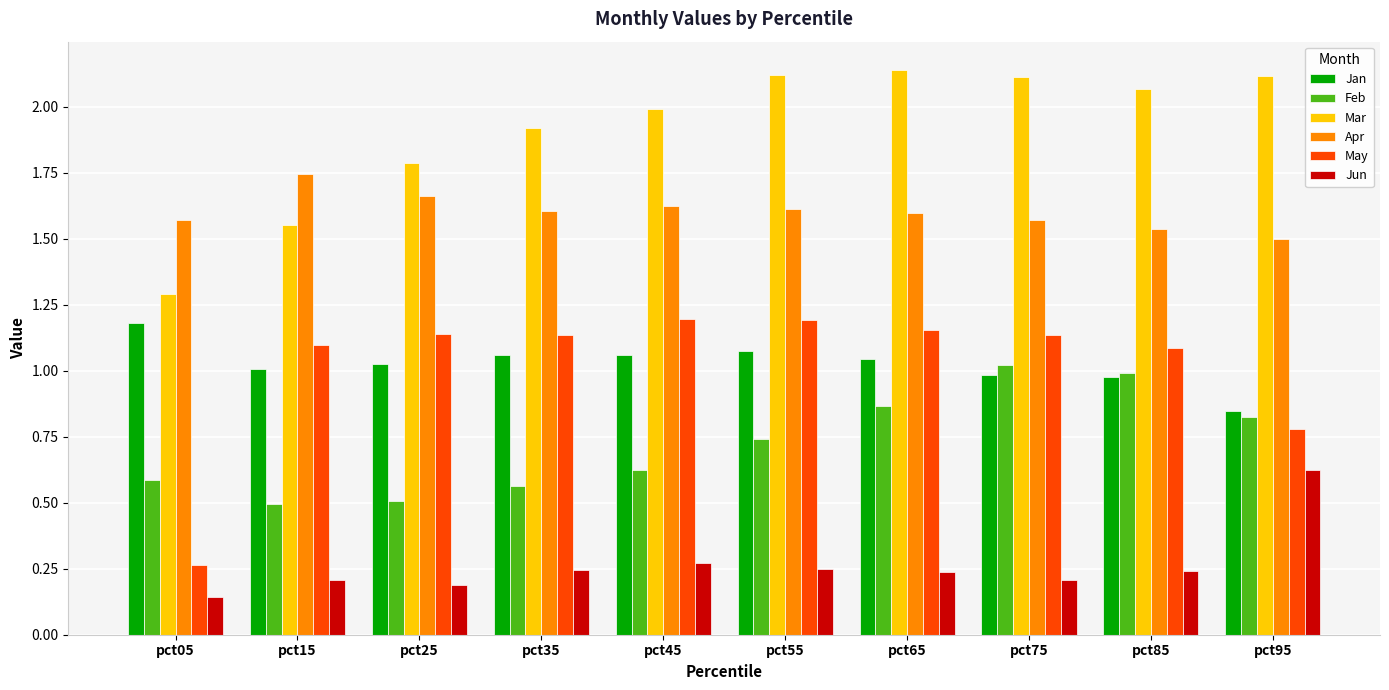

At which label does Jan first exceed 1?

pct05